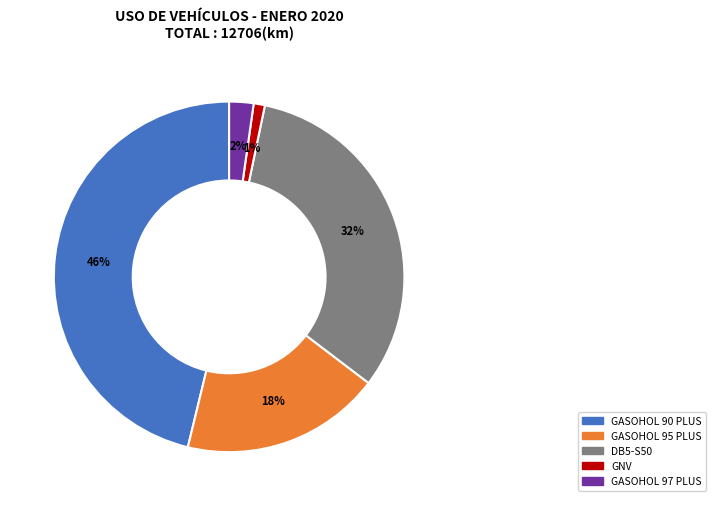

To the nearest percent, what is the average slice percentage?

20%